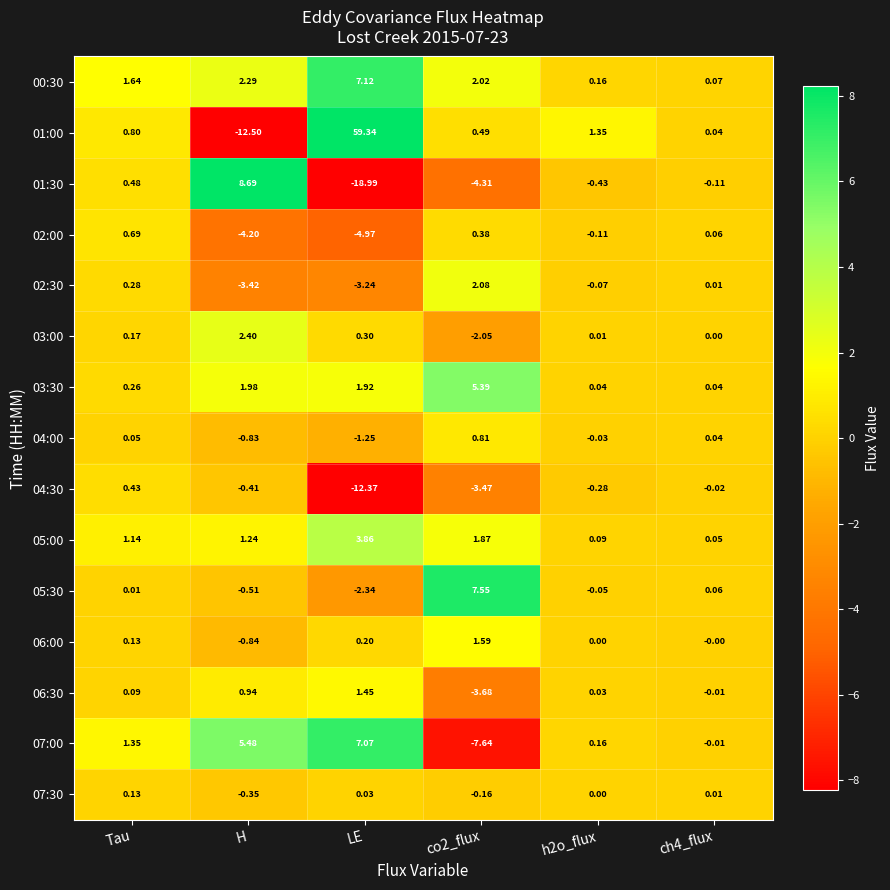

How many values in the 03:30 series are below 1?

3